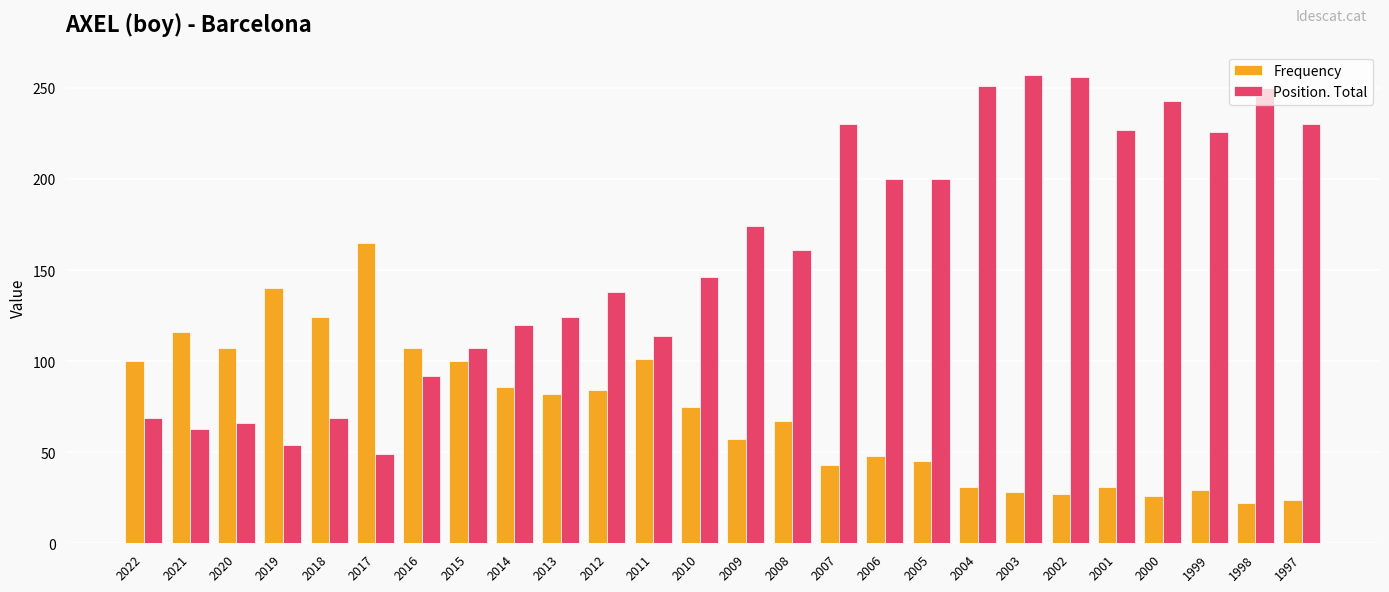

Between 2019 and 1998, which series saw the biggest shift?

Position. Total